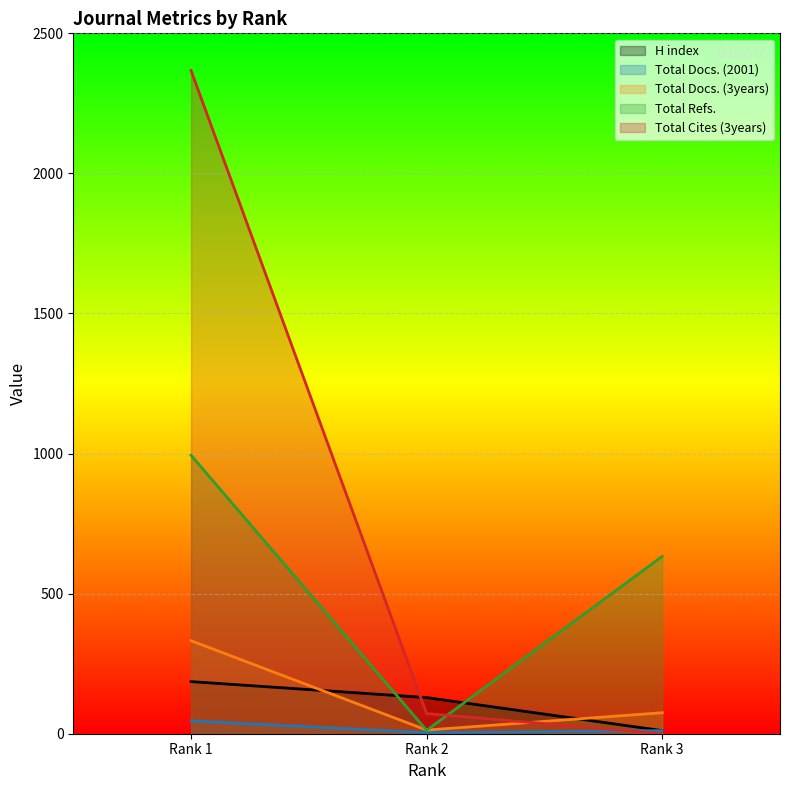

Which series has the largest total across all categories?

Total Cites (3years)